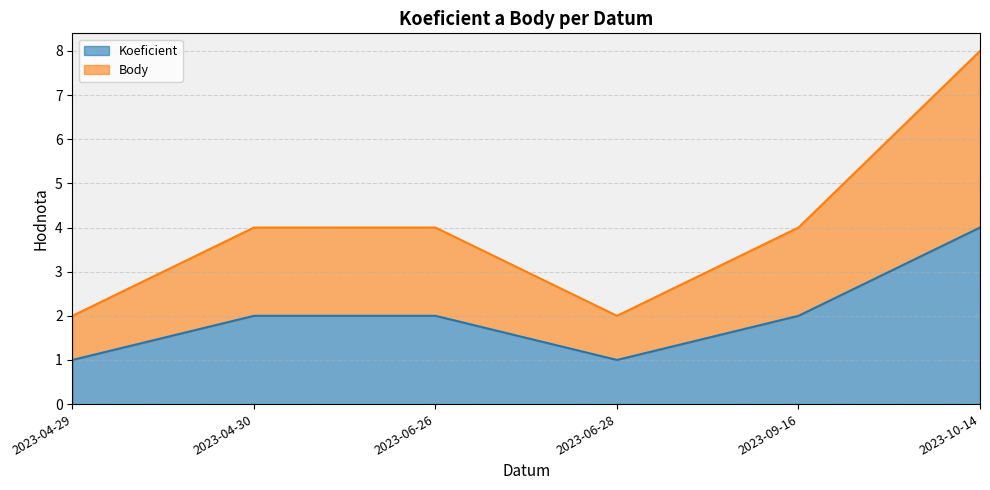

What are all the series names shown in the legend?

Koeficient, Body